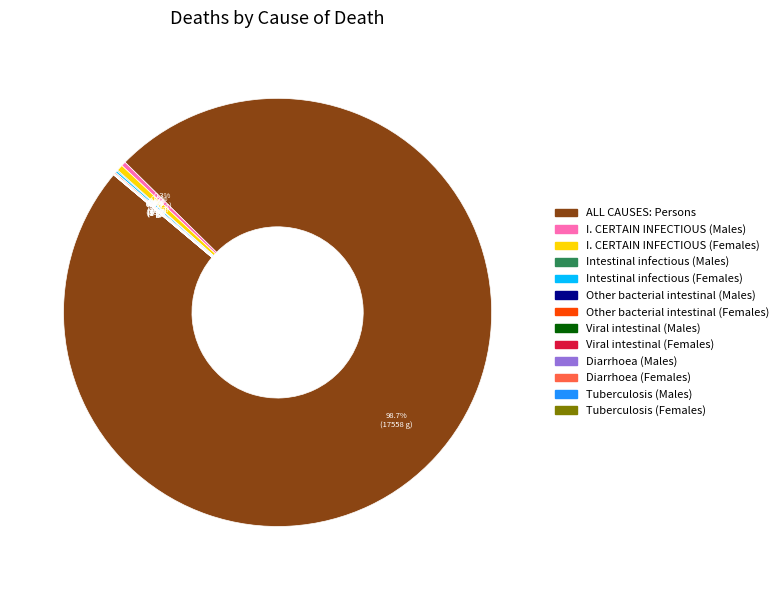

Which slice is the largest?

ALL CAUSES: Persons